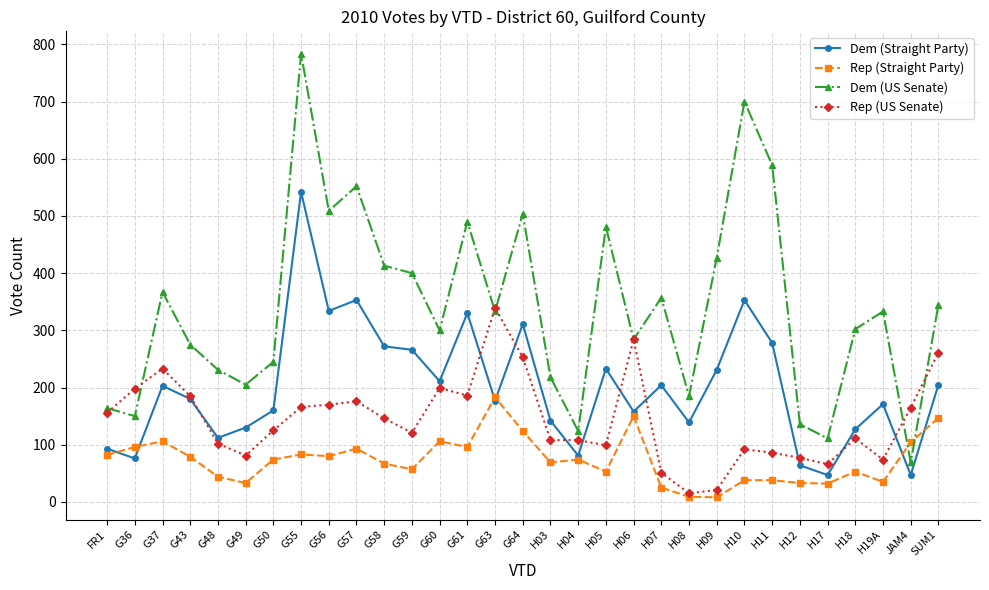

At which category does Dem (Straight Party) reach its first local valley?

G36